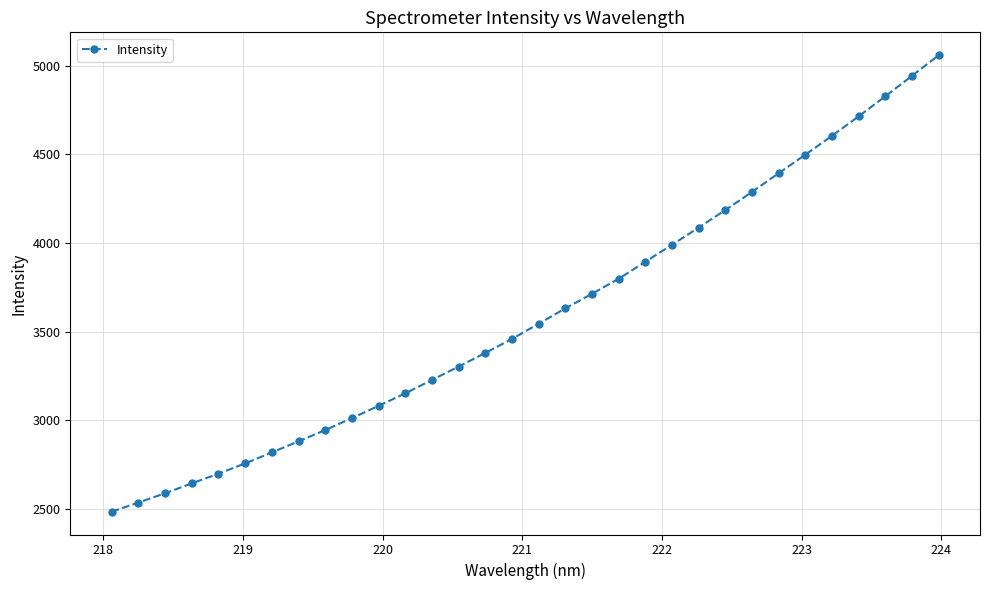

What is the sum of all values?

115153.8